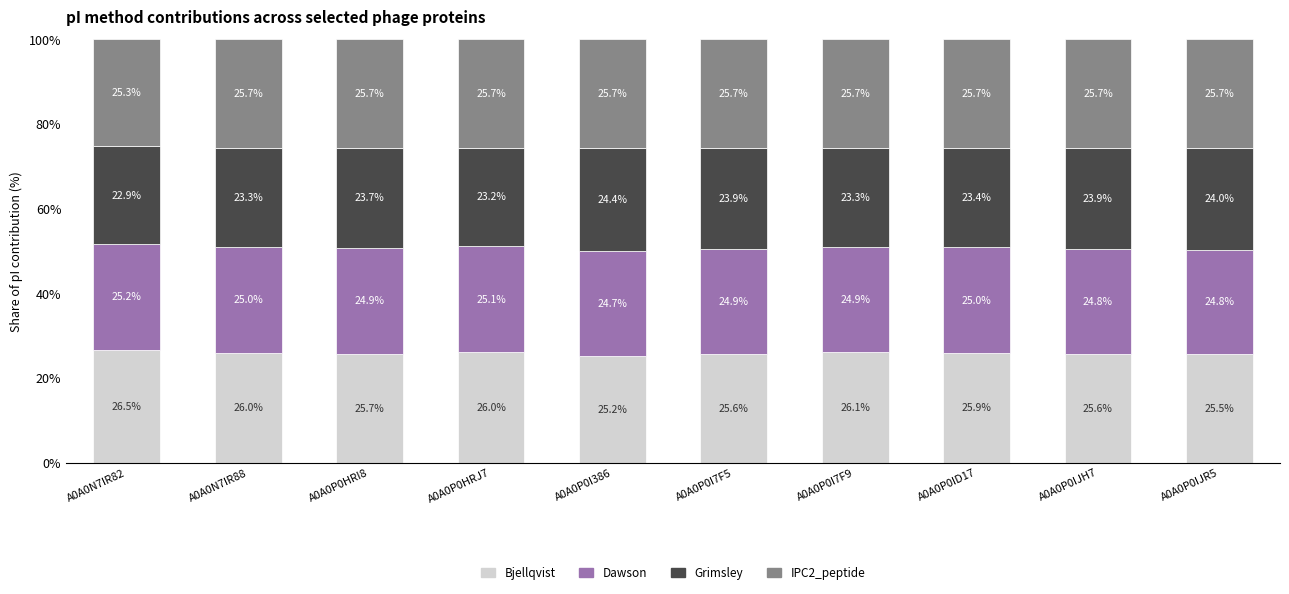

Reading left to right, transcribe the values for Bjellqvist.

26.5	26.0	25.7	26.0	25.2	25.6	26.1	25.9	25.6	25.5